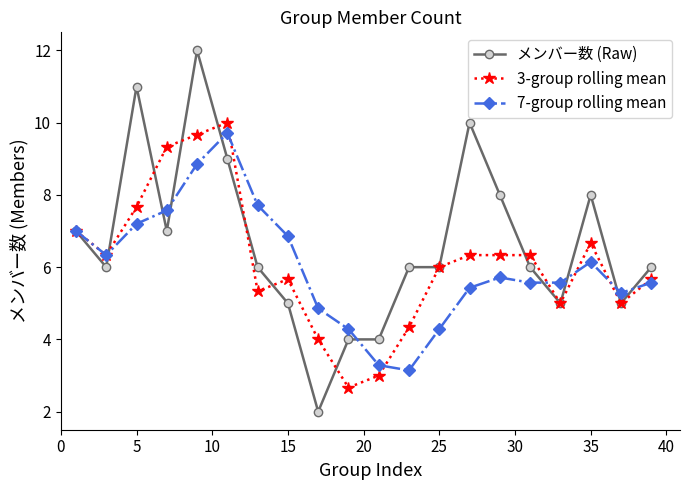

True or false: 7-group rolling mean has more than 0 points higher than both neighbors.

True